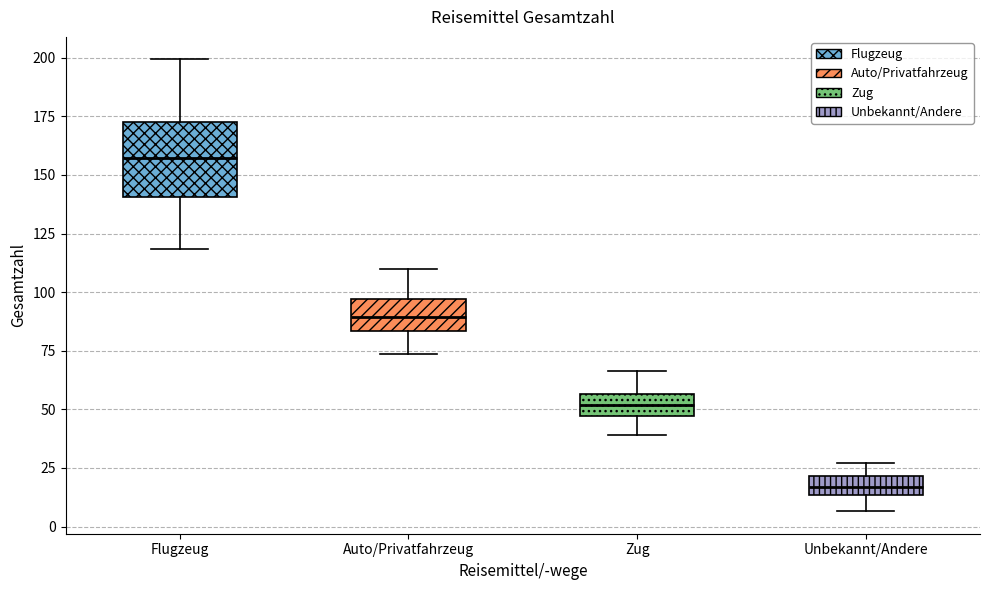

Reading left to right, read every box against the y-axis: the position of its median line, the range the box covers, and the ends of its whiskers. The values are not printed on the chart, so give them approximately, as read against the axis.

Flugzeug: median 155, box 140 to 175, whiskers 120 to 200
Auto/Privatfahrzeug: median 90, box 85 to 95, whiskers 75 to 110
Zug: median 50, box 45 to 55, whiskers 40 to 65
Unbekannt/Andere: median 15 (inside the box), box 15 to 20, whiskers 5 to 25